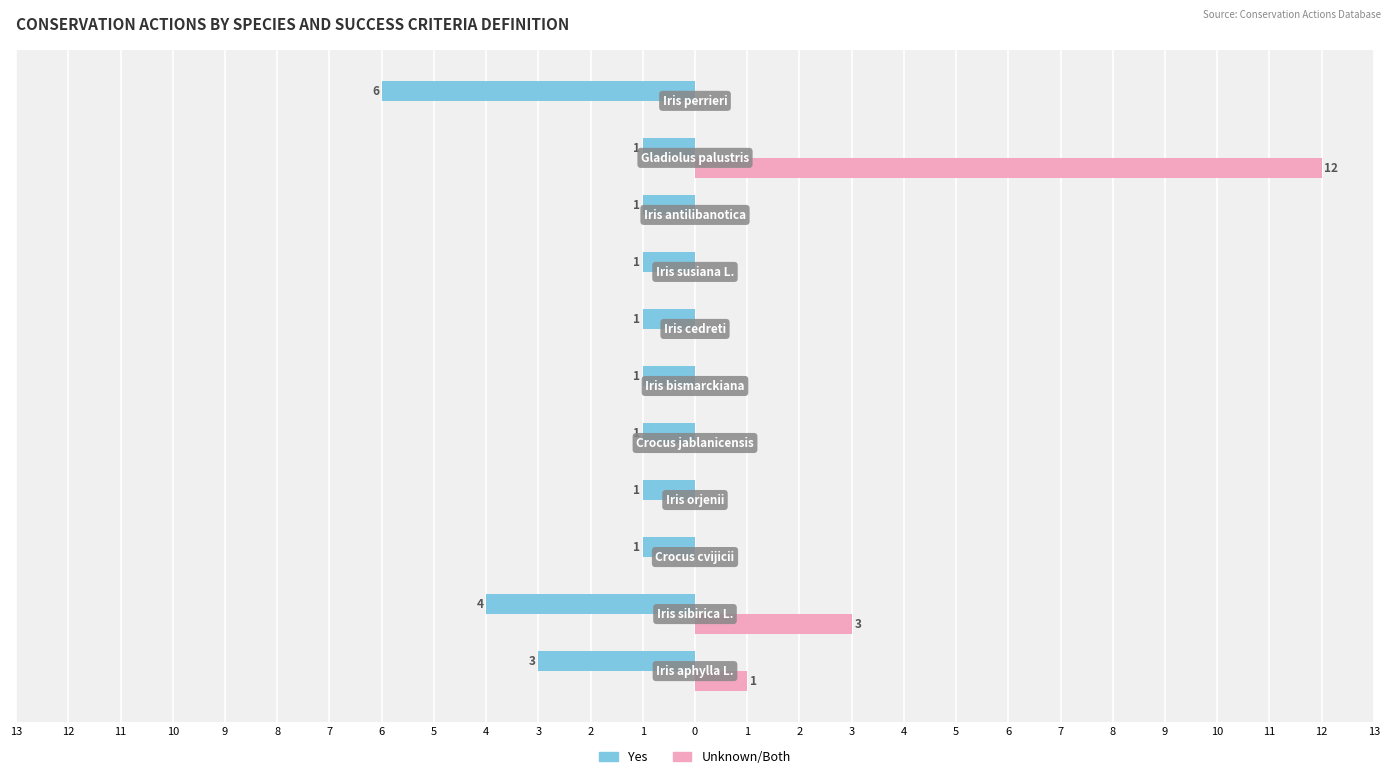

What are all the series names shown in the legend?

Yes, Unknown/Both